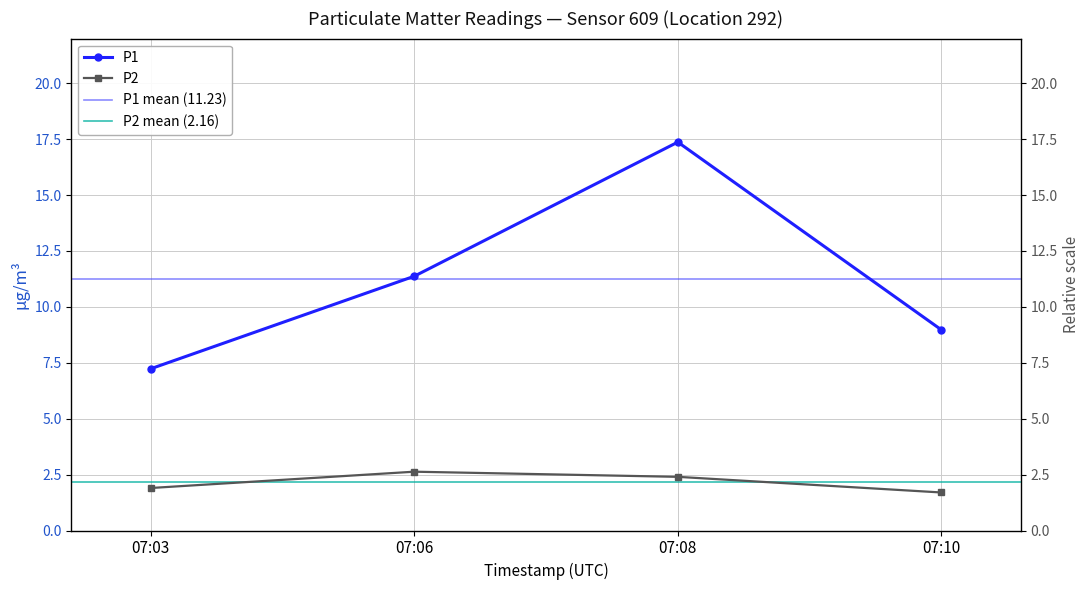

At which label does P1 reach its peak?

07:08